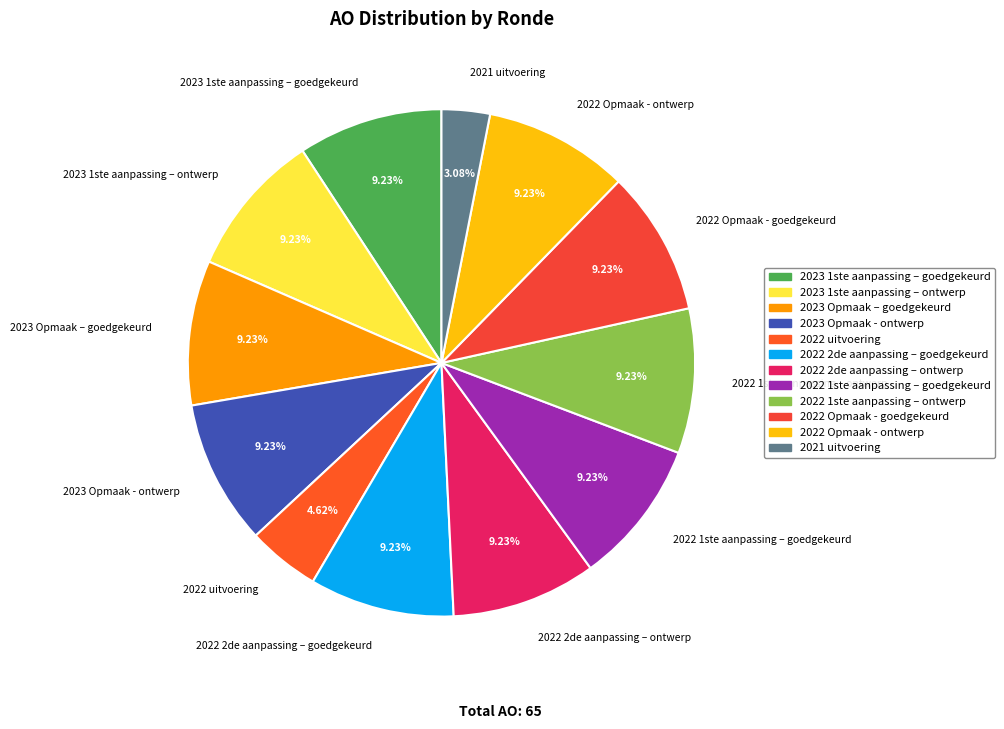

To the nearest percent, what is the combined percentage of 2022 Opmaak - goedgekeurd and 2022 uitvoering?

14%